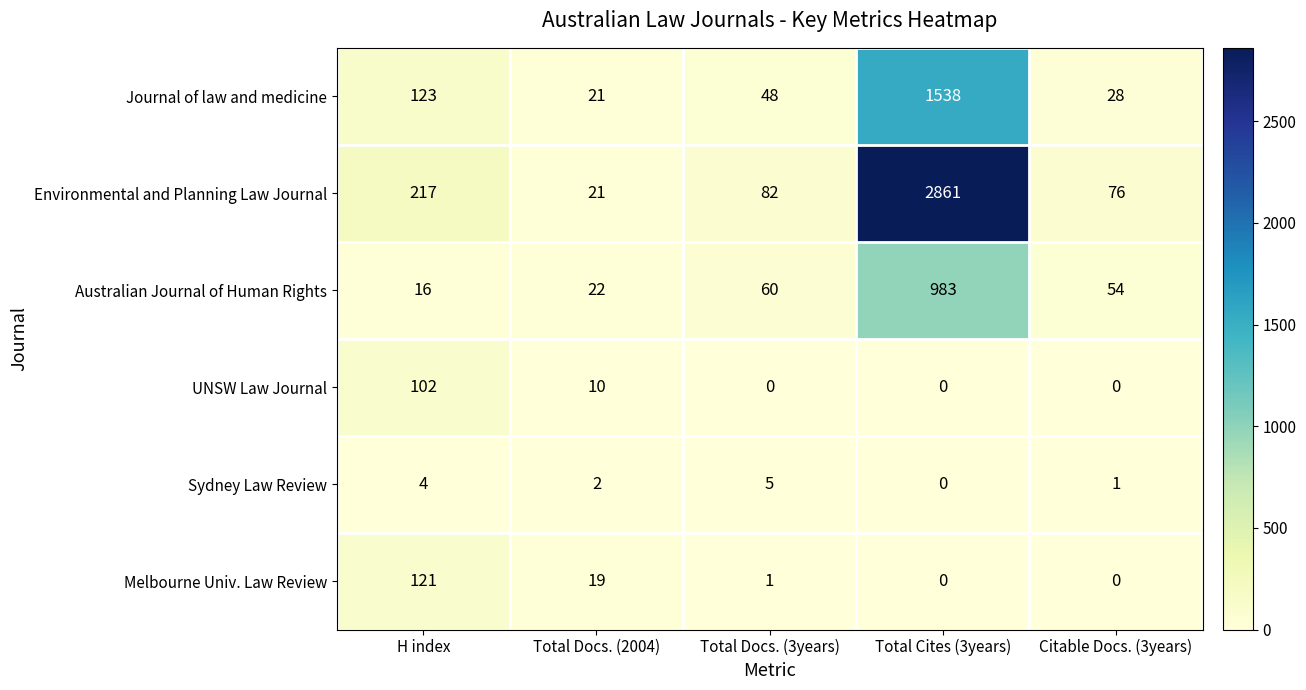

Reading left to right, extract all data points from this chart.

Journal of law and medicine: 123	21	48	1538	28
Environmental and Planning Law Journal: 217	21	82	2861	76
Australian Journal of Human Rights: 16	22	60	983	54
UNSW Law Journal: 102	10	0	0	0
Sydney Law Review: 4	2	5	0	1
Melbourne Univ. Law Review: 121	19	1	0	0